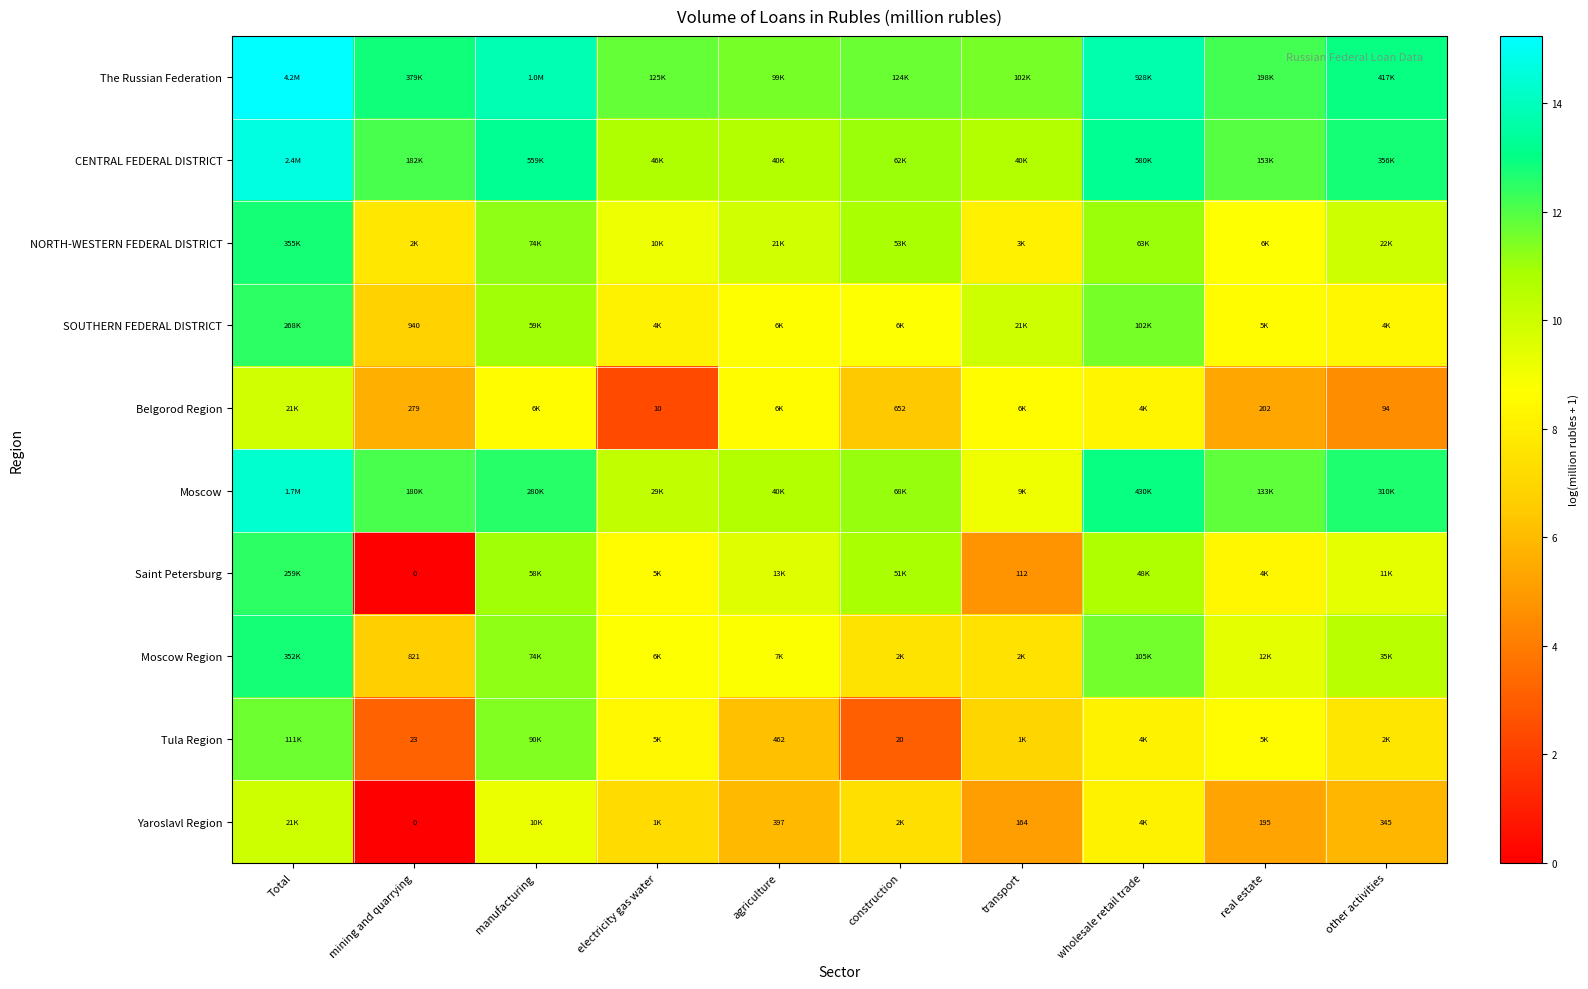

The Moscow Region series shows 7.5 at transport. True or false?

True